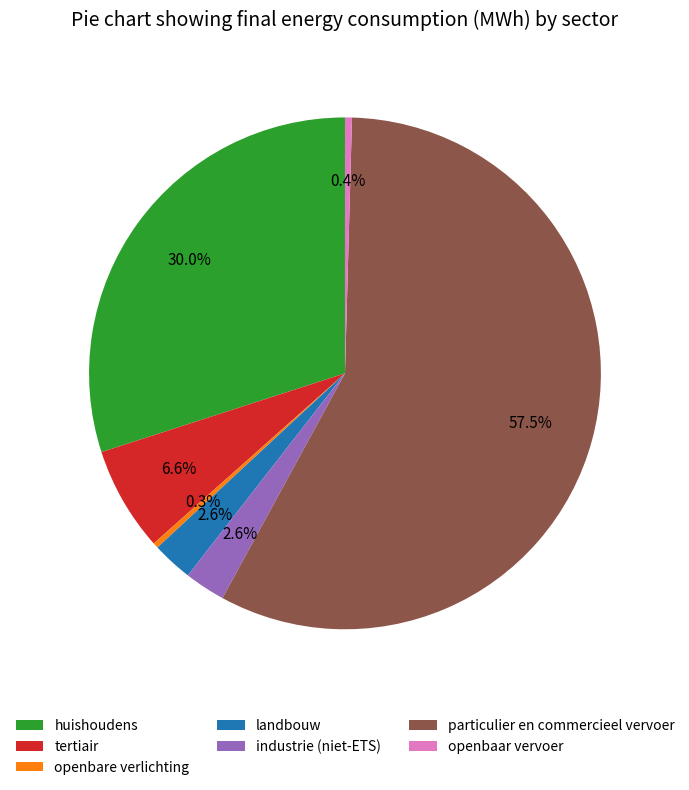

To the nearest percent, what is the difference between the industrie (niet-ETS) and particulier en commercieel vervoer slice percentages?

55%